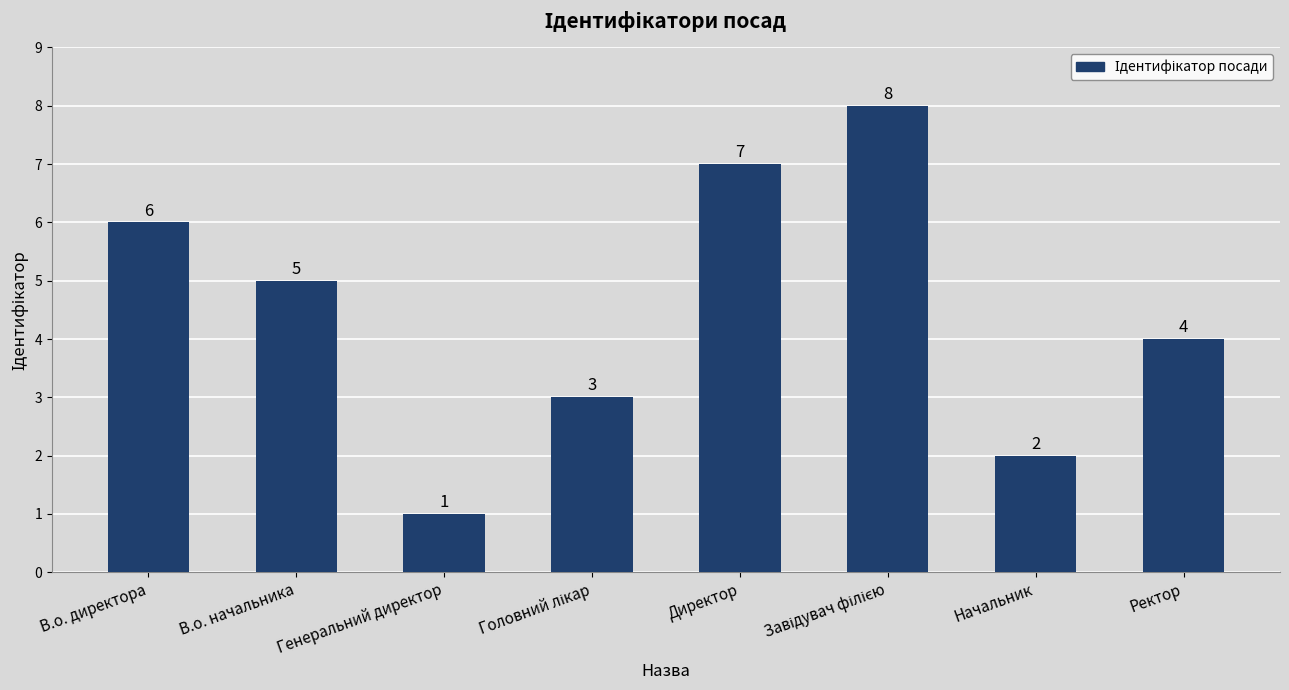

Which category has the lowest value across all series?

Генеральний директор